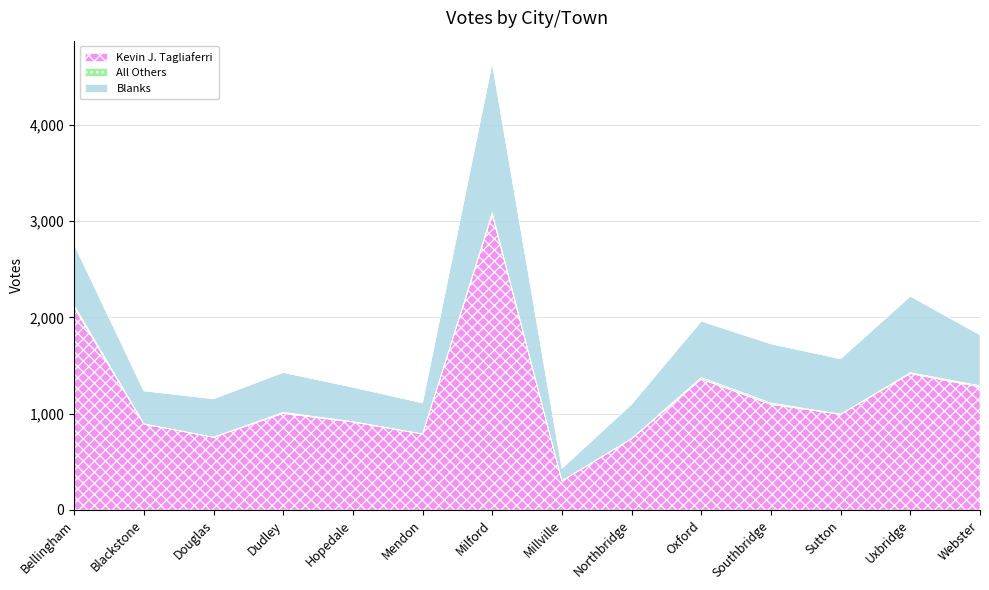

Between Southbridge and Webster, which series saw the biggest shift?

Kevin J. Tagliaferri